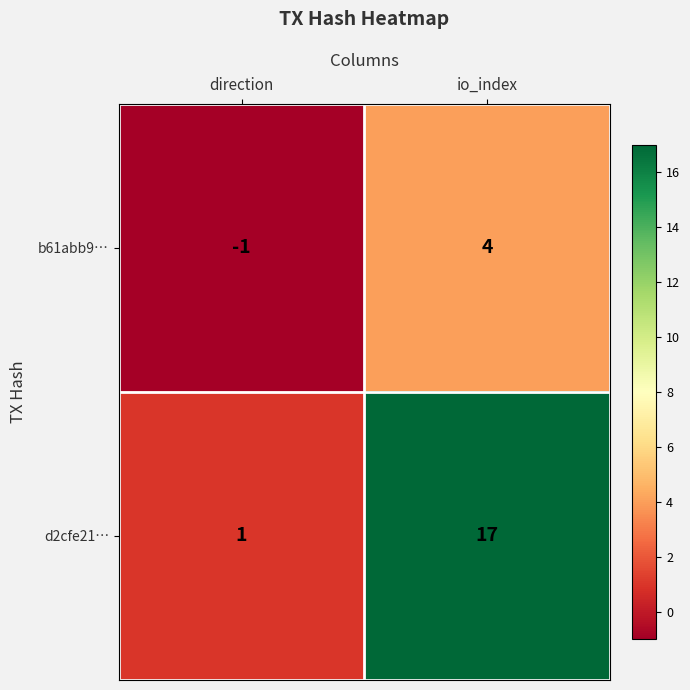

Reading left to right, what are all the values shown in this chart?

b61abb9…: direction=-1	io_index=4
d2cfe21…: direction=1	io_index=17